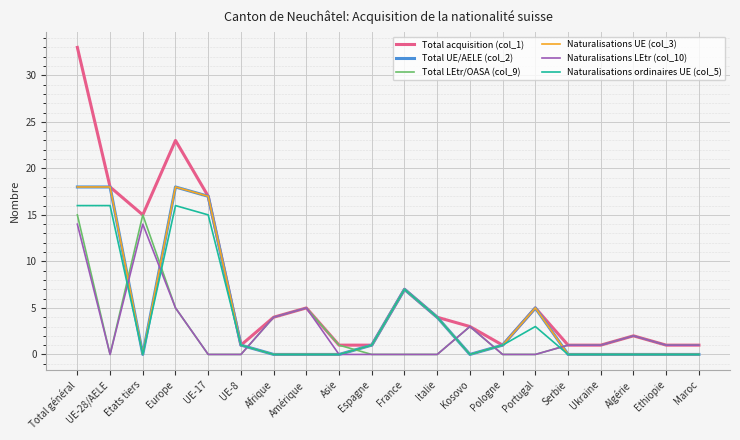

Does the chart have visible grid lines?

Yes